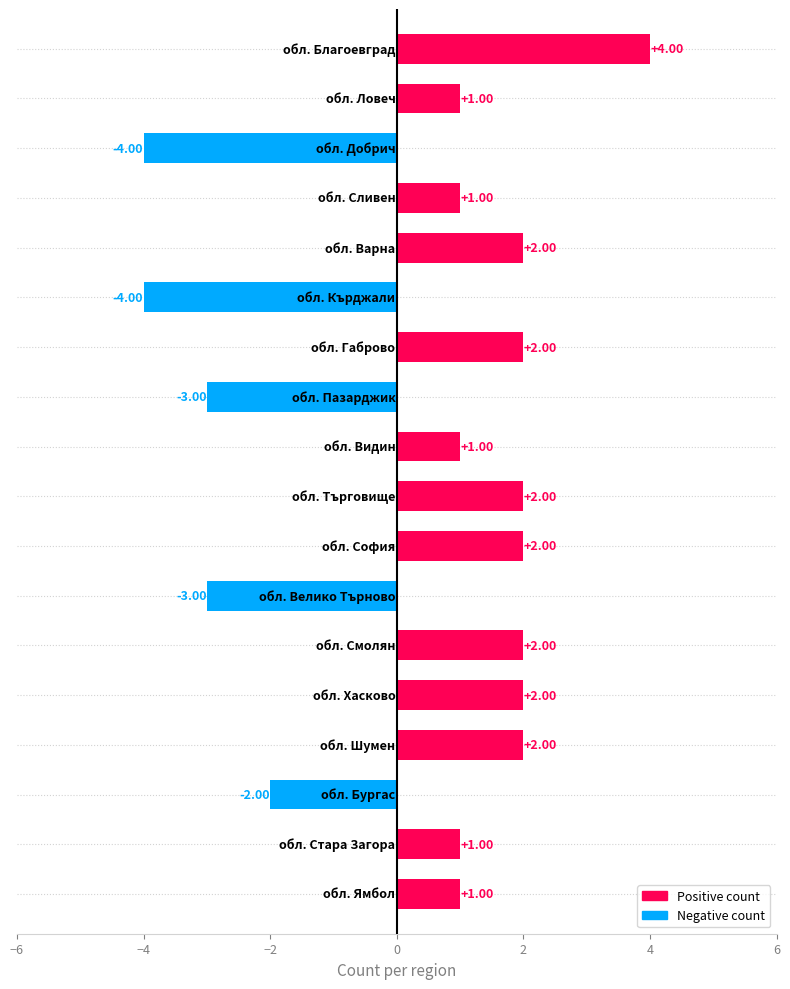

What is the sum of all values?

7